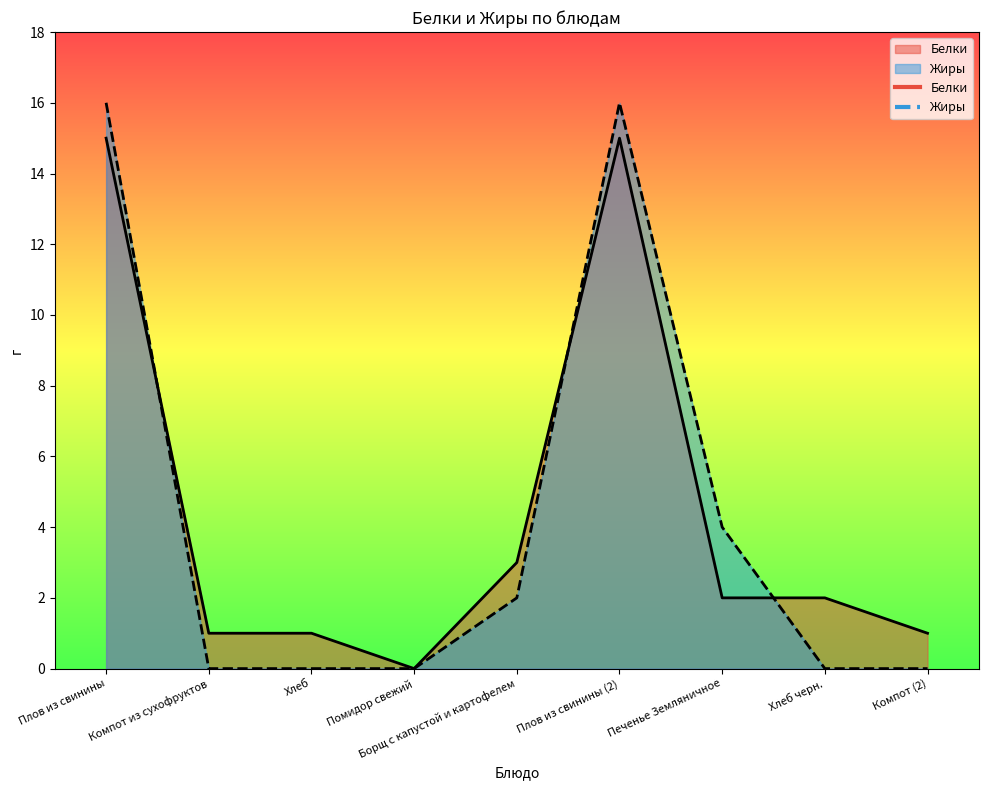

What is the sum of all Белки values?

40